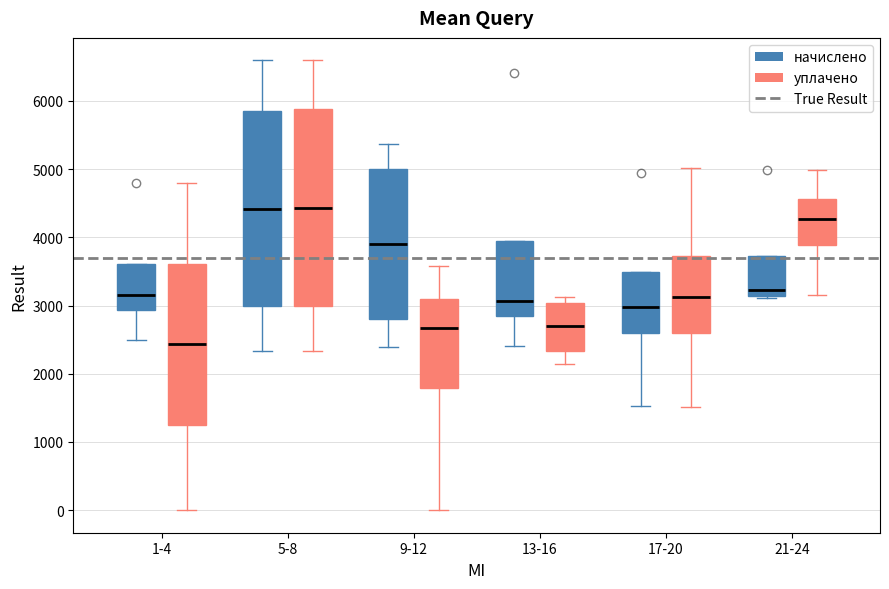

Reading left to right, transcribe this box plot: for each box, give where its median line is, the range the box spans, and where its two whiskers end, as read against the y-axis. The values are not printed on the chart, so give them approximately, as read against the axis.

1-4 (начислено): median 3200, box 2900 to 3600, whiskers 2500 to 3600
1-4 (уплачено): median 2400, box 1200 to 3600, whiskers 0 to 4800
5-8 (начислено): median 4400, box 3000 to 5900, whiskers 2300 to 6600
5-8 (уплачено): median 4400, box 3000 to 5900, whiskers 2300 to 6600
9-12 (начислено): median 3900, box 2800 to 5000, whiskers 2400 to 5400
9-12 (уплачено): median 2700, box 1800 to 3100, whiskers 0 to 3600
13-16 (начислено): median 3100, box 2900 to 4000, whiskers 2400 to 4000
13-16 (уплачено): median 2700, box 2300 to 3000, whiskers 2100 to 3100
17-20 (начислено): median 3000, box 2600 to 3500, whiskers 1500 to 3500
17-20 (уплачено): median 3100, box 2600 to 3700, whiskers 1500 to 5000
21-24 (начислено): median 3200, box 3100 to 3700, whiskers 3100 (just below the box's lower edge) to 3700
21-24 (уплачено): median 4300, box 3900 to 4600, whiskers 3200 to 5000